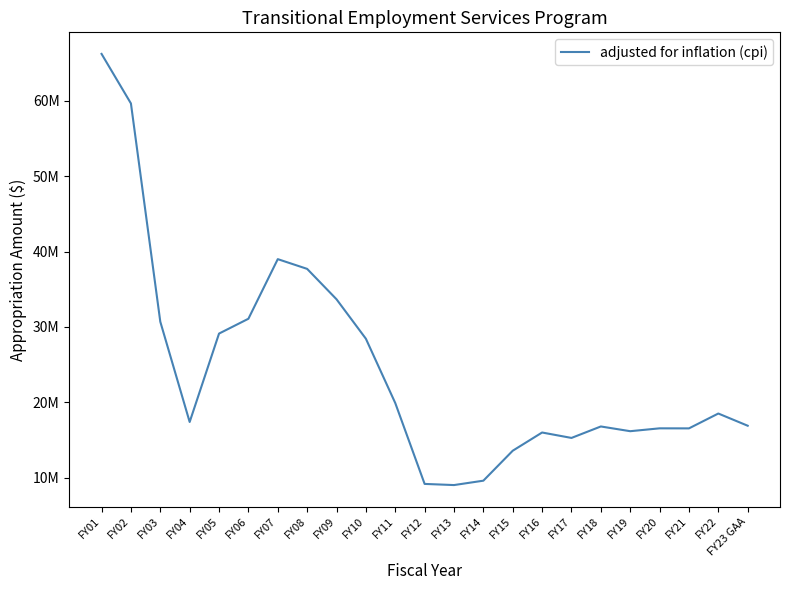

Does the chart have visible grid lines?

No